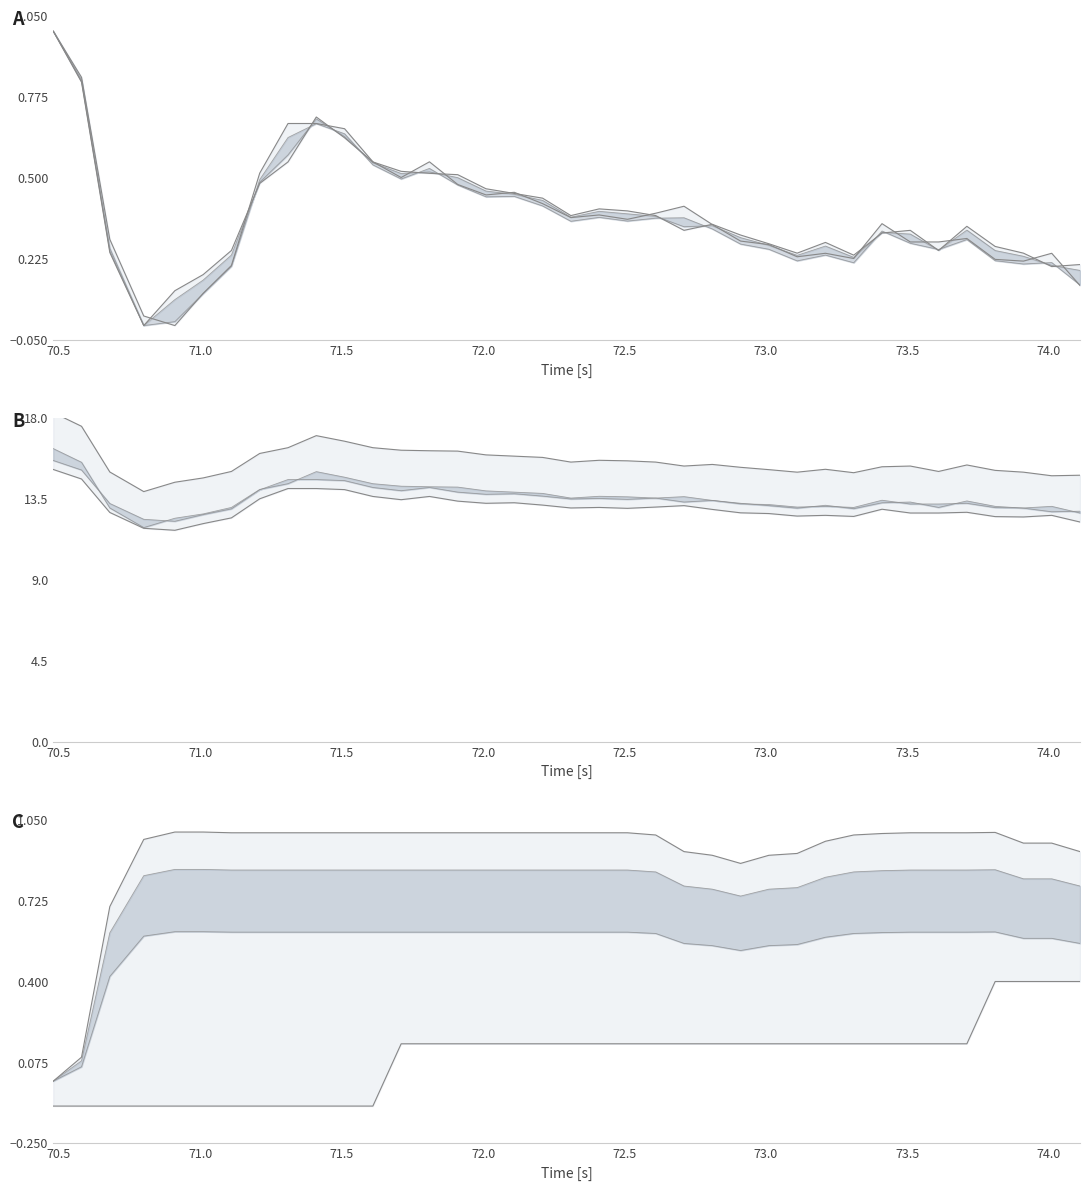

What is the smallest value displayed?

-0.1